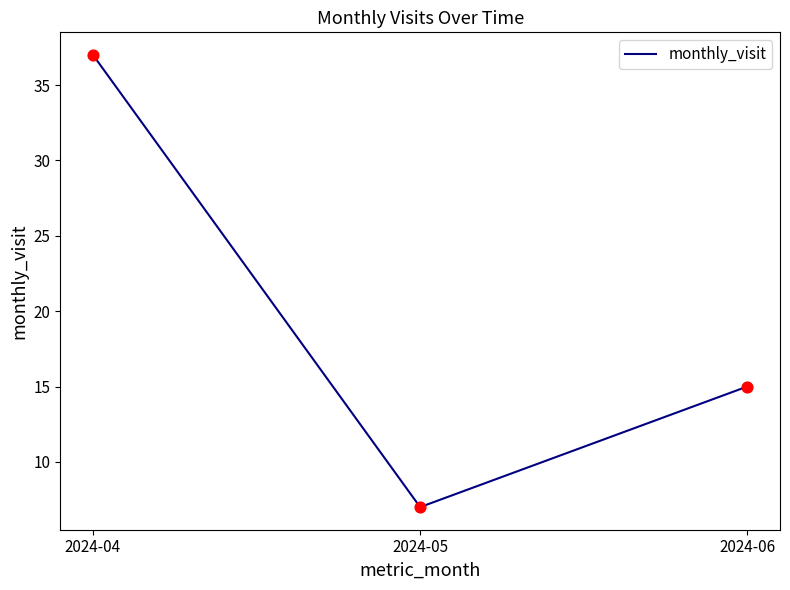

What is the ratio of the value at 2024-04 to the value at 2024-06?

2.5